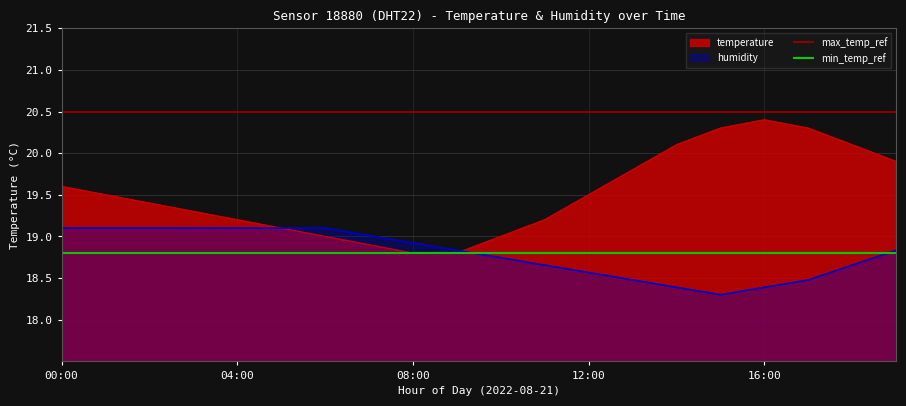

What position from the right is 00:00?

2